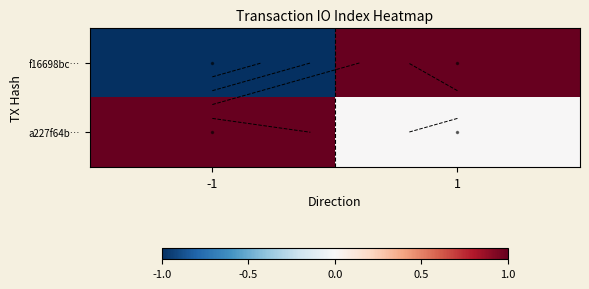

Rank the categories by a227f64b… value from lowest to highest.

1, -1